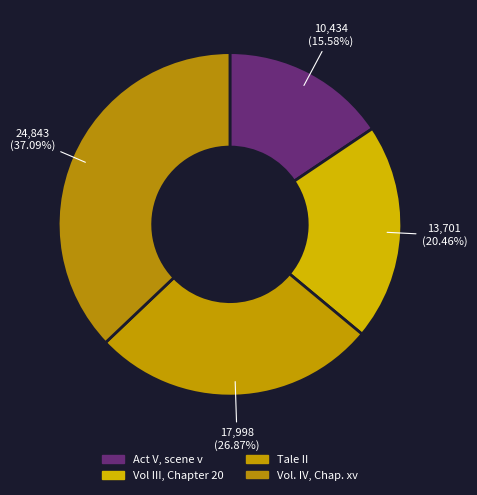

Which category has the smallest portion of the pie?

Act V, scene v